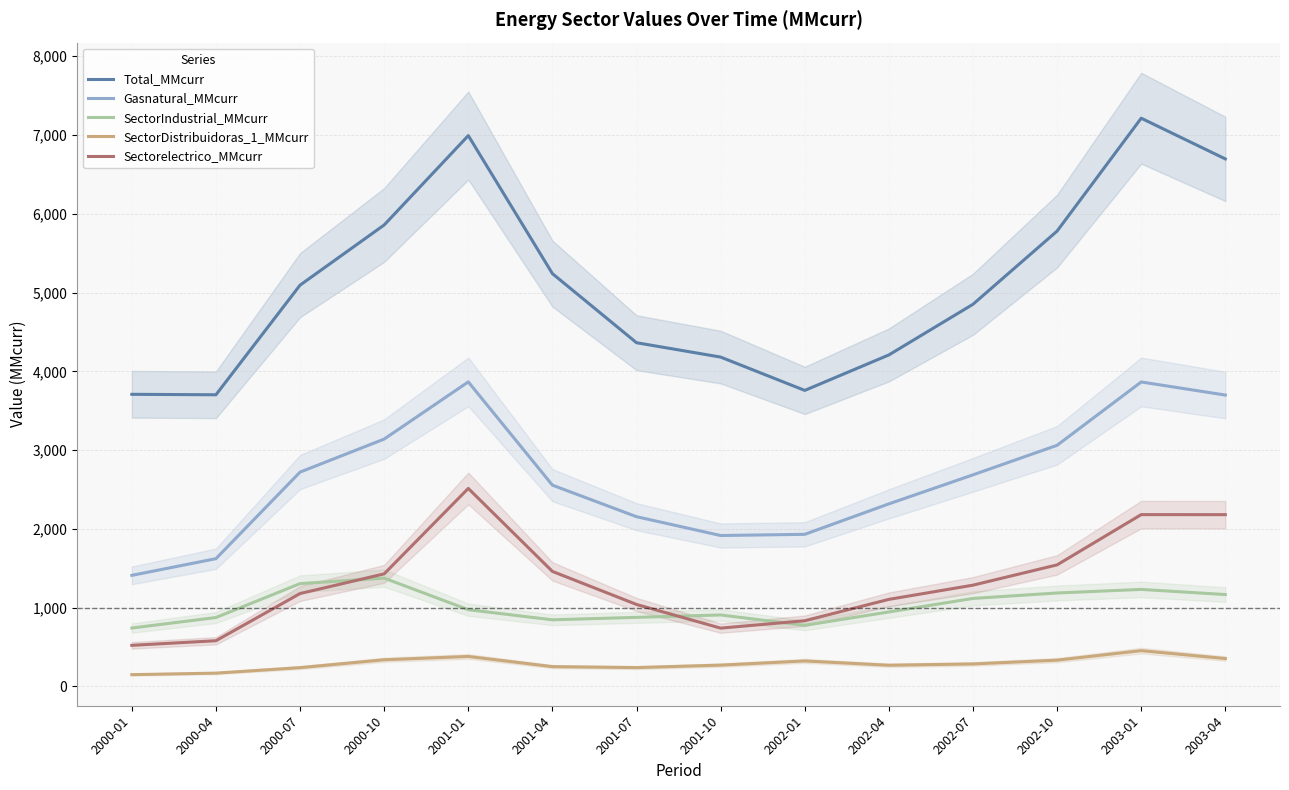

Read the SectorDistribuidoras_1_MMcurr value at 2002-07.

284.5